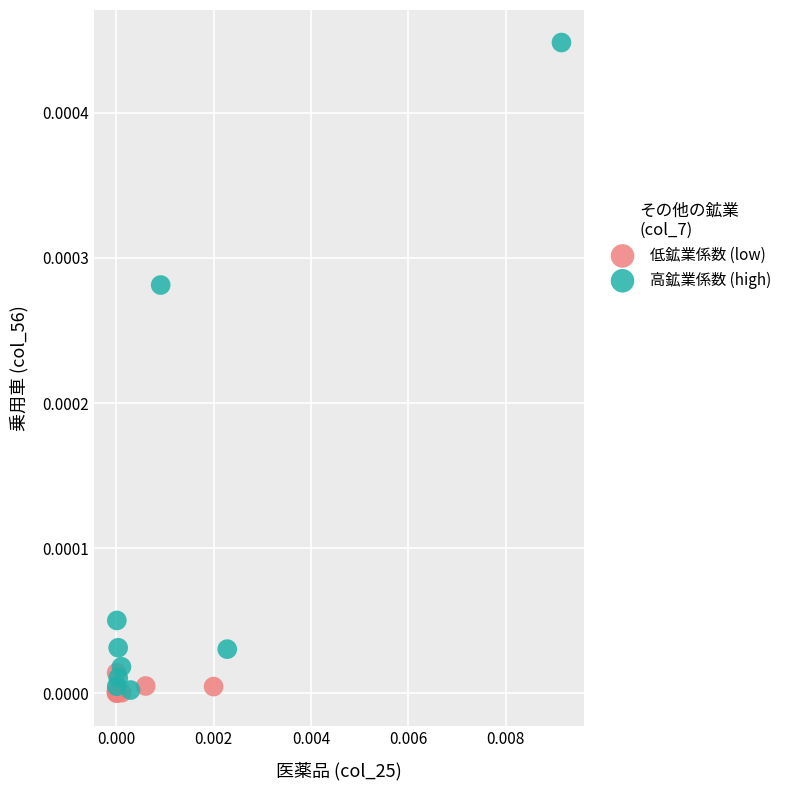

Which series has the widest spread of Y values?

高鉱業係数 (high)